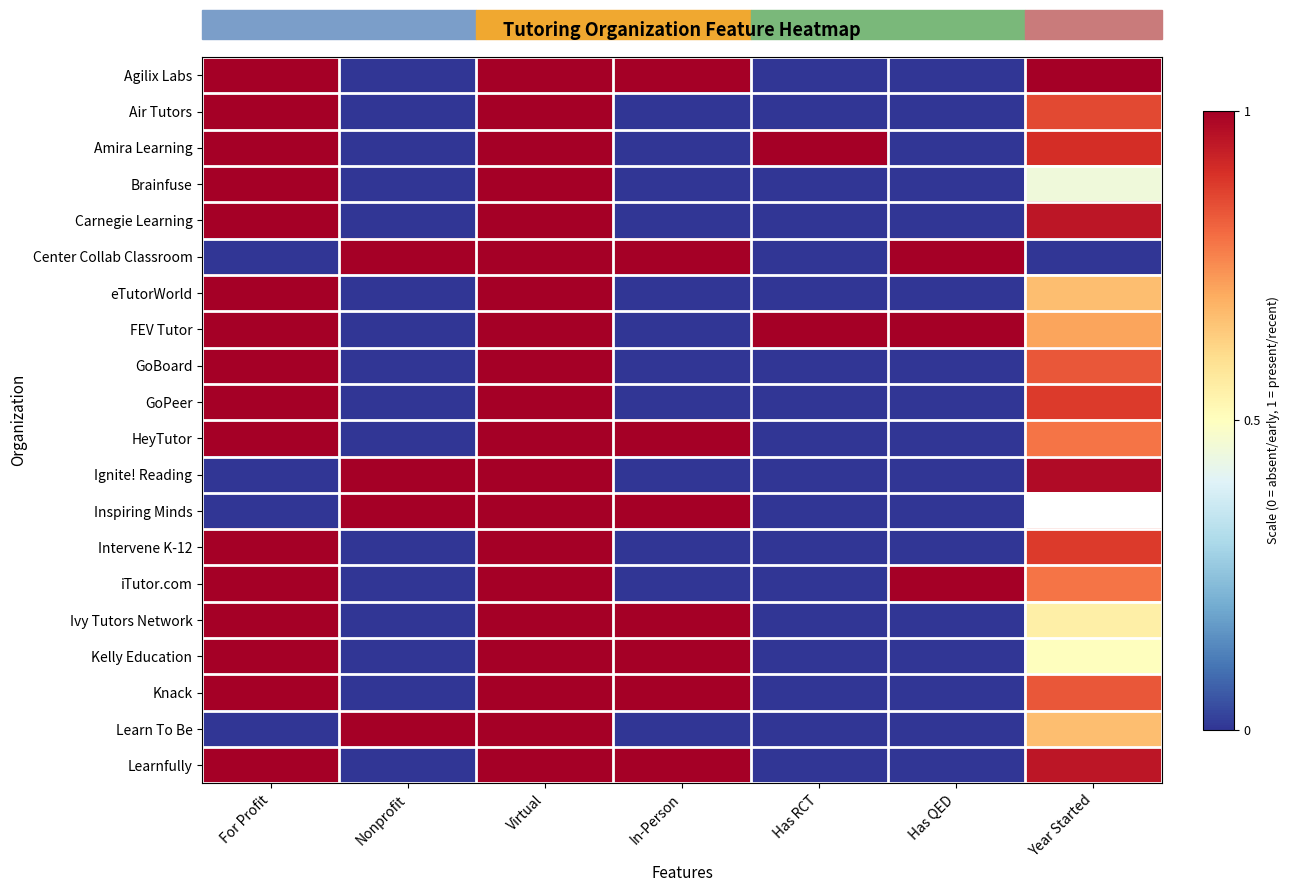

How many categories are shown in the chart?

7